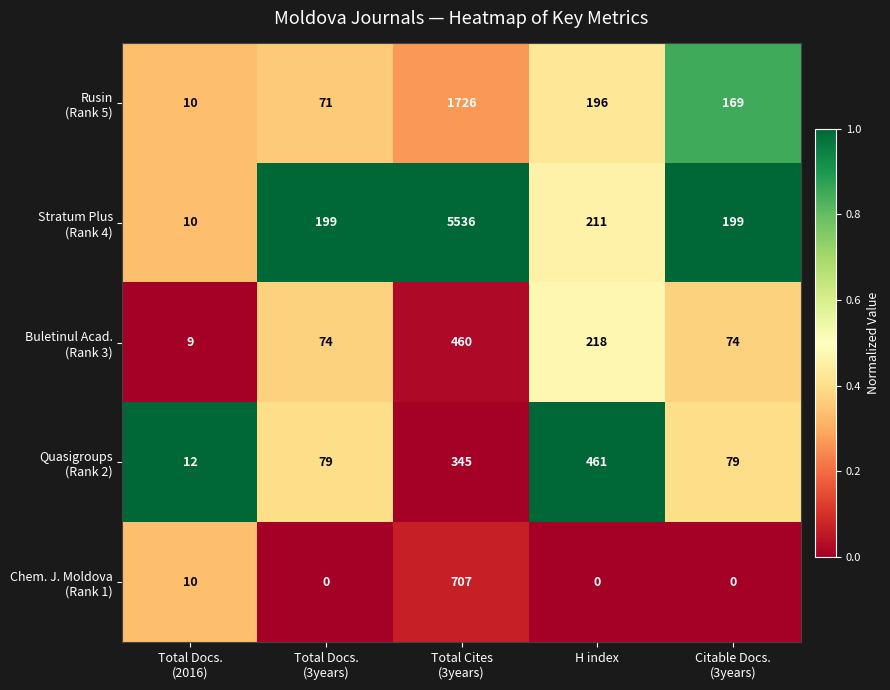

What is the maximum value shown in the chart?

5536